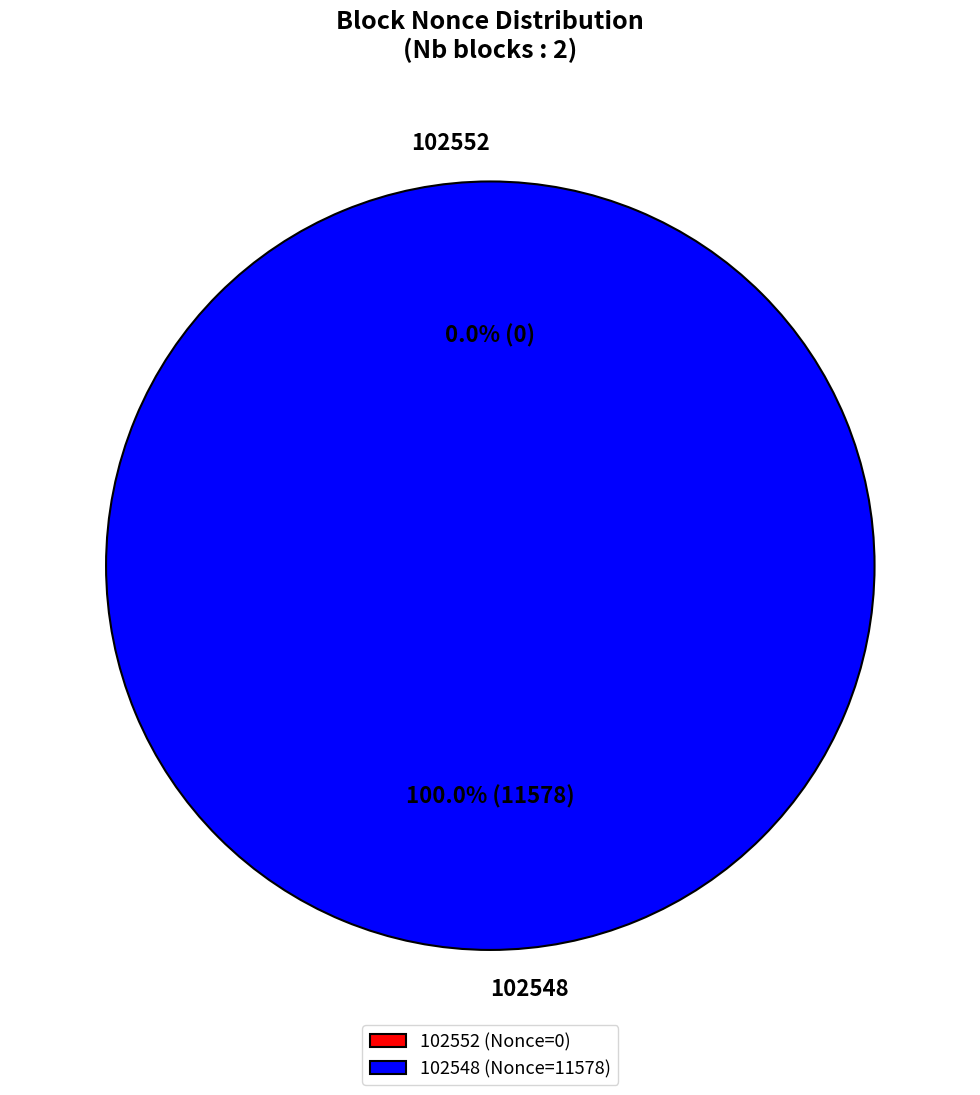

To the nearest percent, what percentage of the pie is 102548?

100%